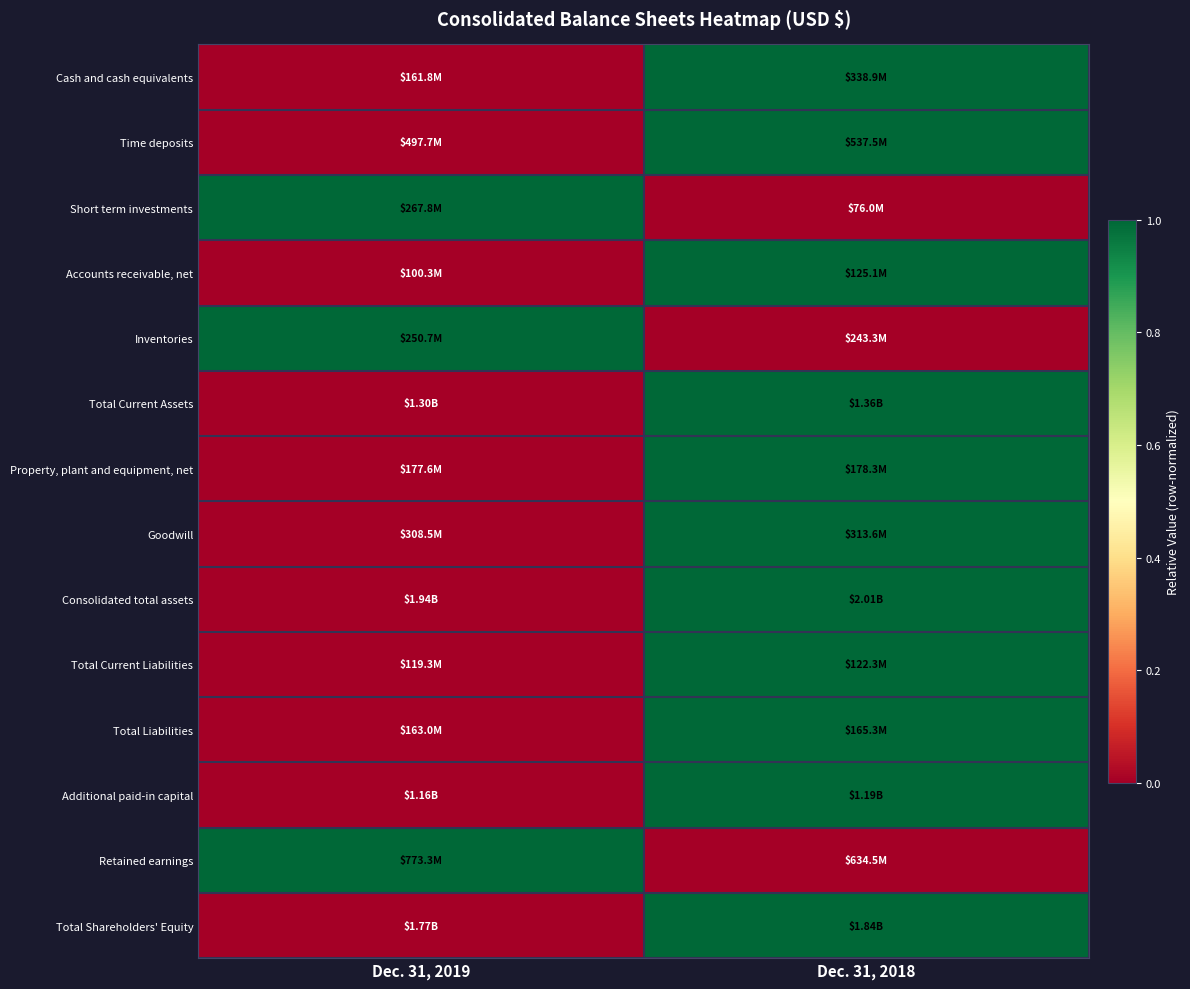

Which category has the highest value across all series?

Dec. 31, 2018